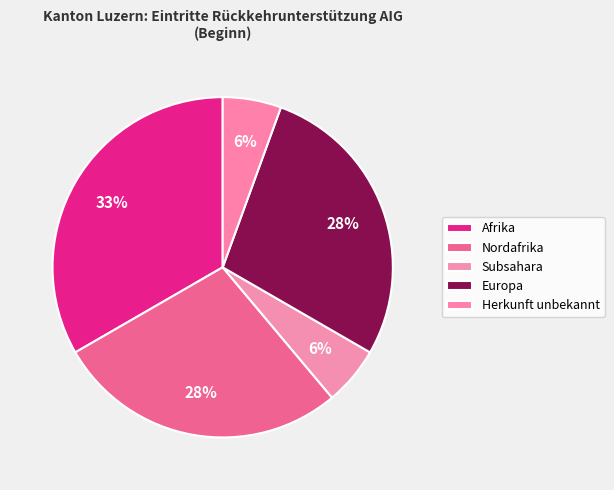

Which has a higher value, Afrika or Europa?

Afrika